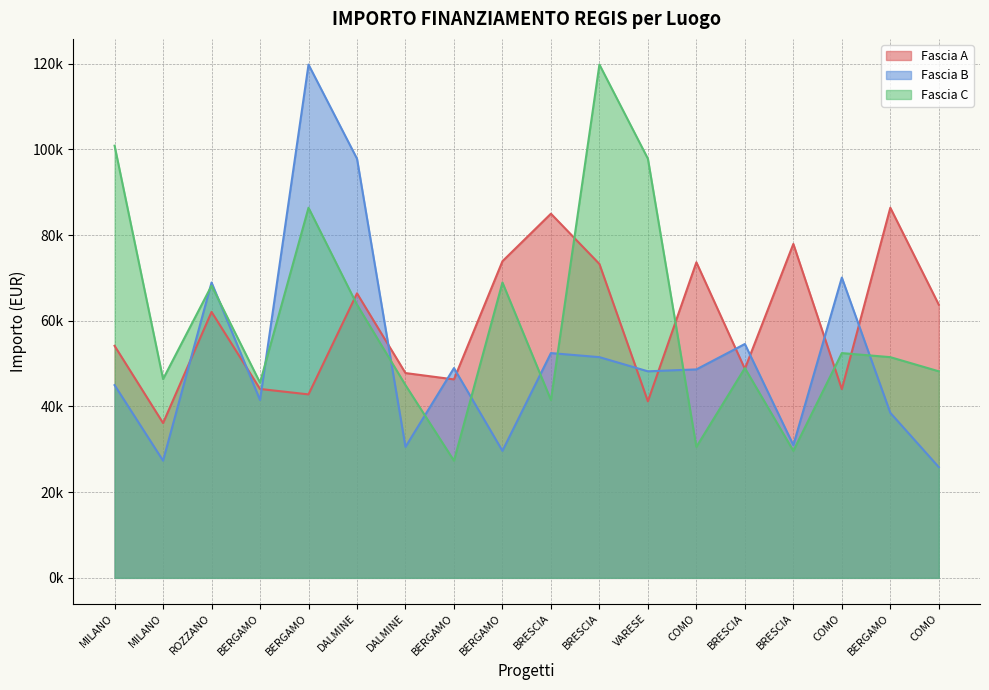

Reading left to right, transcribe all the data shown in this chart.

Fascia A: 54144.9	36123.8	62062.4	44080.6	42816.5	66393.6	47794.5	46312.5	73886.6	84977.9	73250.1	41196.6	73636.1	48776.3	77926.5	44036.1	86371.0	63747.5
Fascia B: 44978.7	27342.9	68925.6	41496.0	119783.4	97812.0	30558.8	48957.9	29640.7	52455.4	51504.7	48200.6	48646.7	54577.6	30978.2	70077.9	38513.5	25842.4
Fascia C: 100847.1	46386.6	68180.1	45553.7	86371.0	63747.5	44978.7	27342.9	68925.6	41496.0	119783.4	97812.0	30558.8	48957.9	29640.7	52455.4	51504.7	48200.6